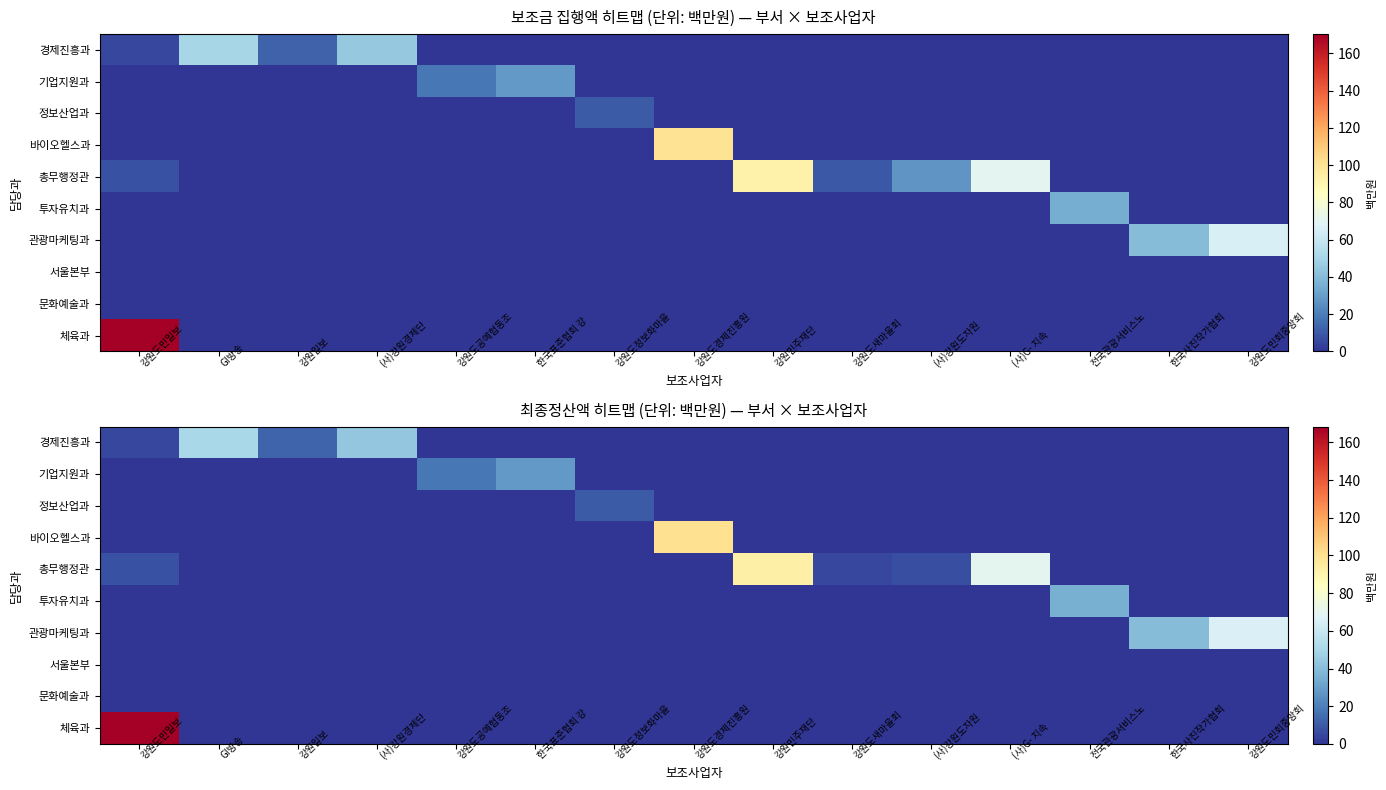

What is the total value across all series at GI방송?

50.0